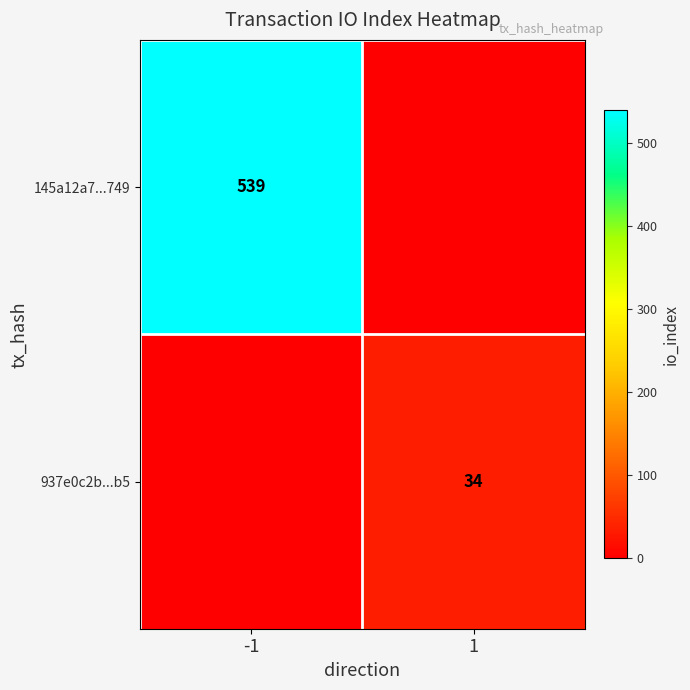

Is it true that 937e0c2b...b5 equals 34 at 1?

True